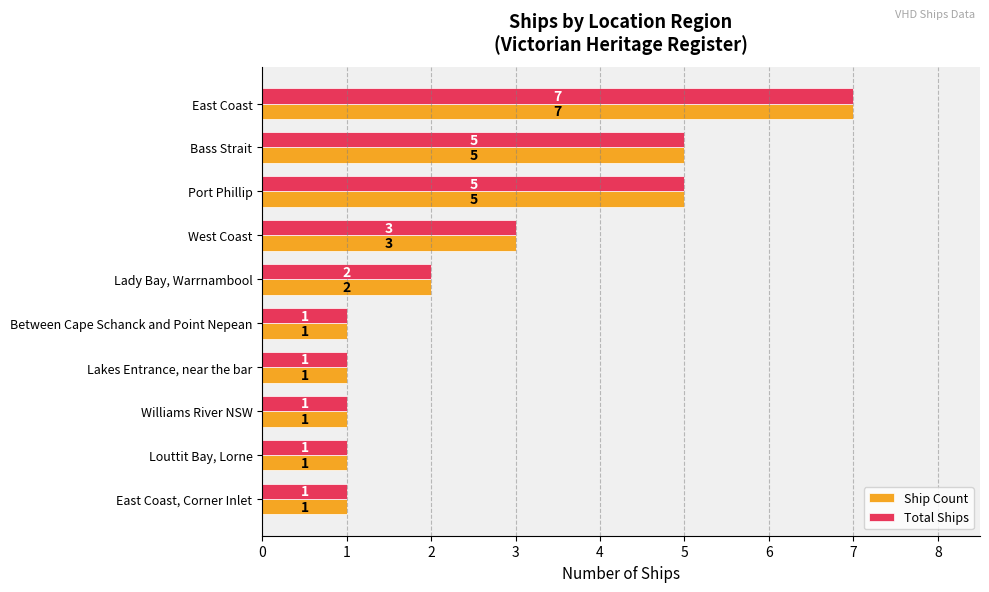

What is the sum of all Ship Count values?

27